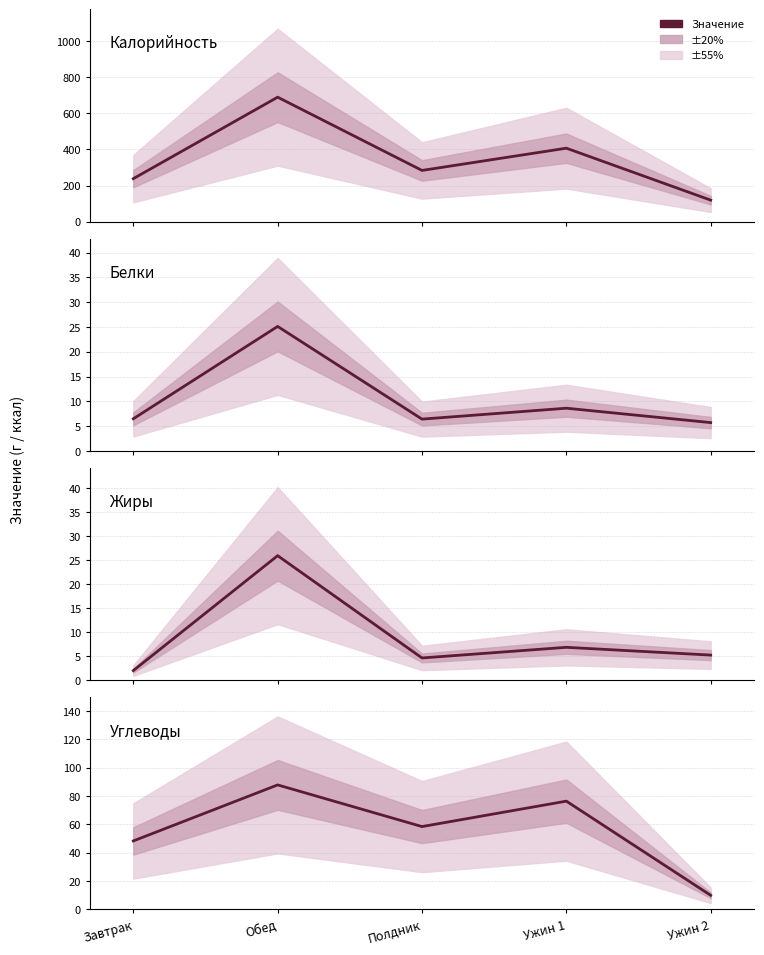

True or false: Калорийность and Углеводы intersect in this chart.

False